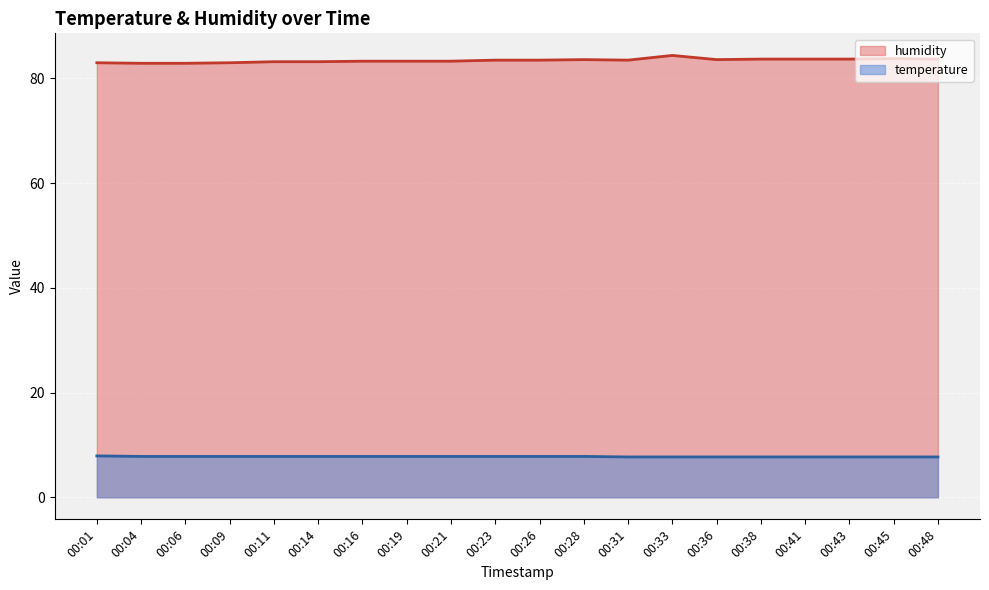

What is the difference between the highest and lowest values at 00:14?

75.4